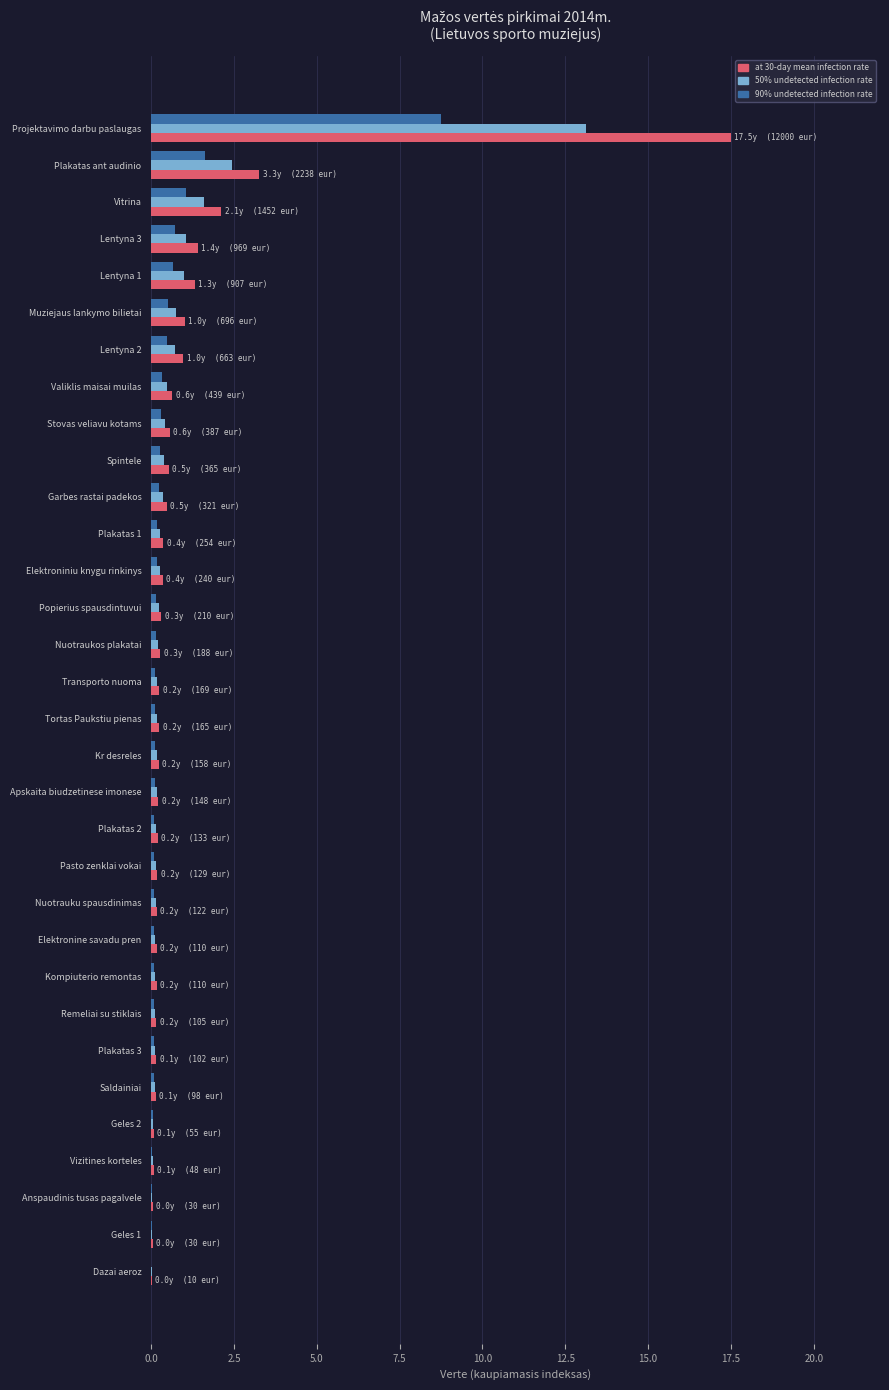

Which series has the largest total across all categories?

at 30-day mean infection rate